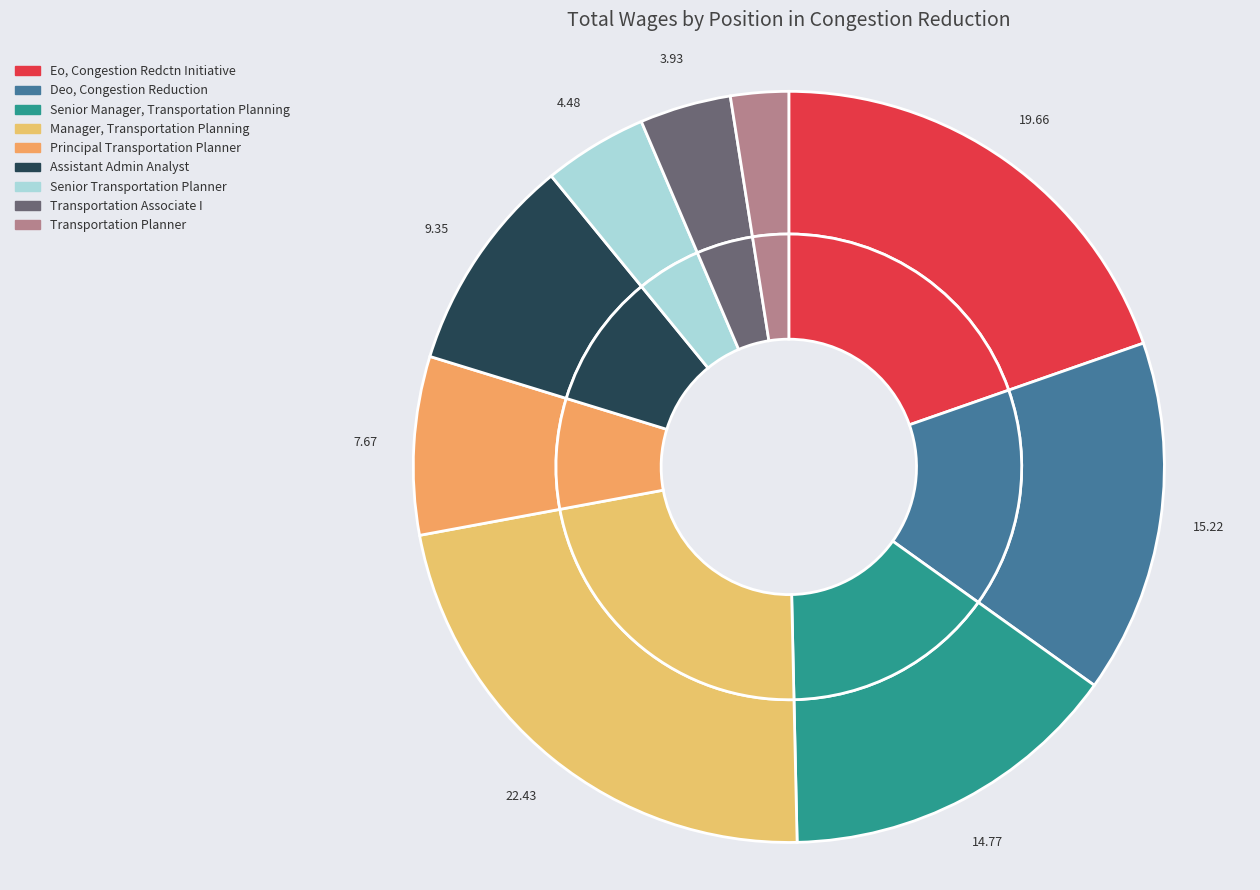

To the nearest percent, what portion does Deo, Congestion Reduction represent?

15%